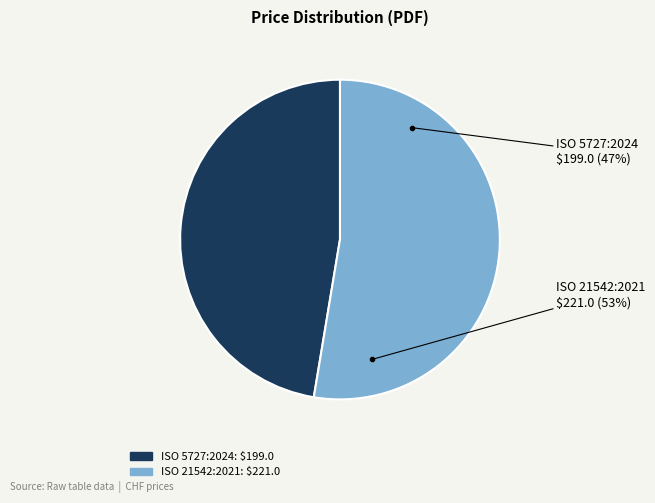

How many segments does this pie chart have?

2